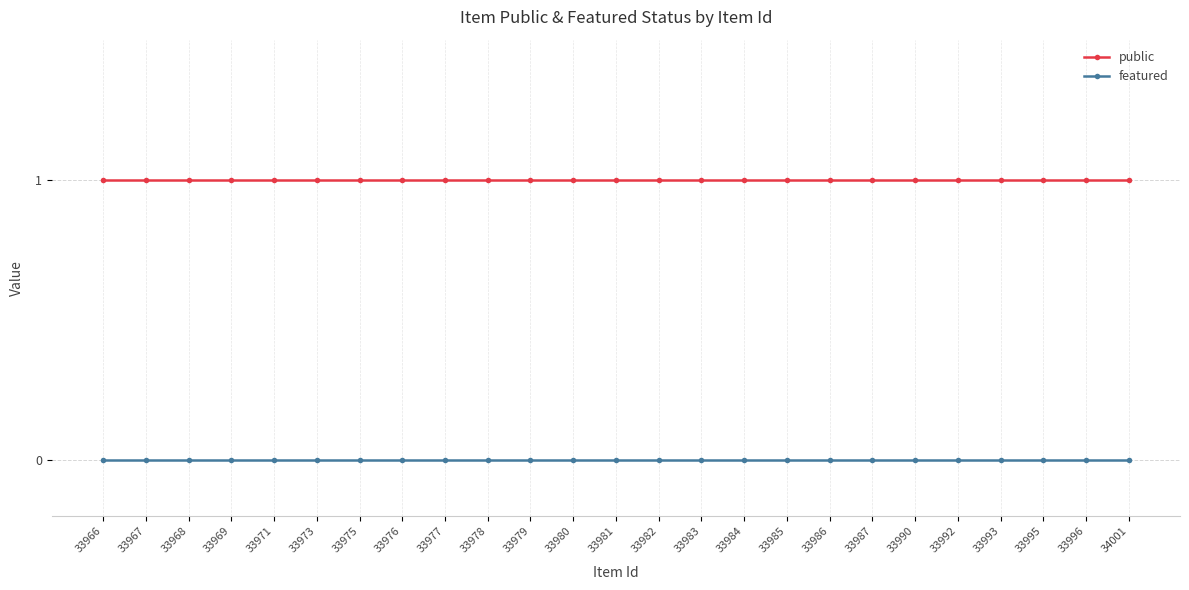

Is it true that public equals 0 at 33990?

False